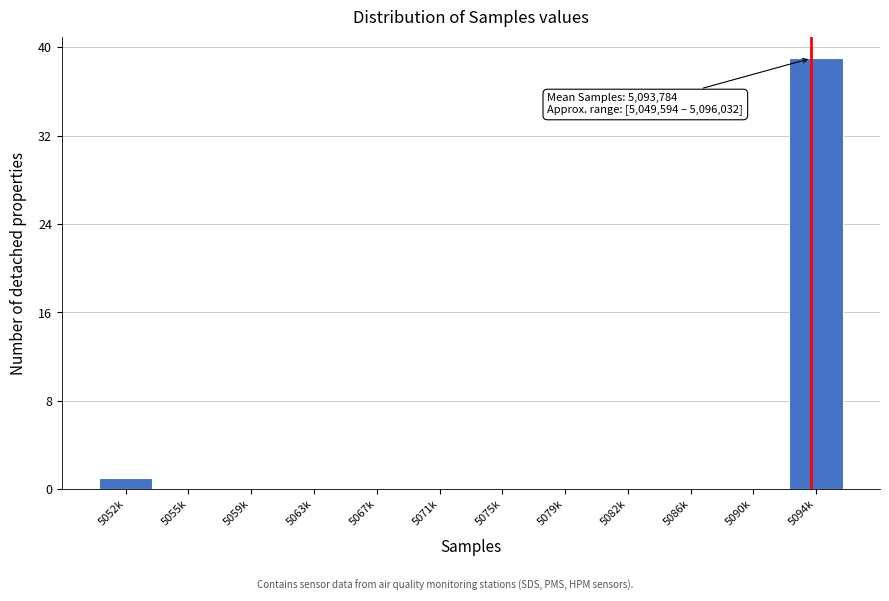

Reading left to right, extract all data points from this chart.

5052k=1	5055k=0	5059k=0	5063k=0	5067k=0	5071k=0	5075k=0	5079k=0	5082k=0	5086k=0	5090k=0	5094k=39